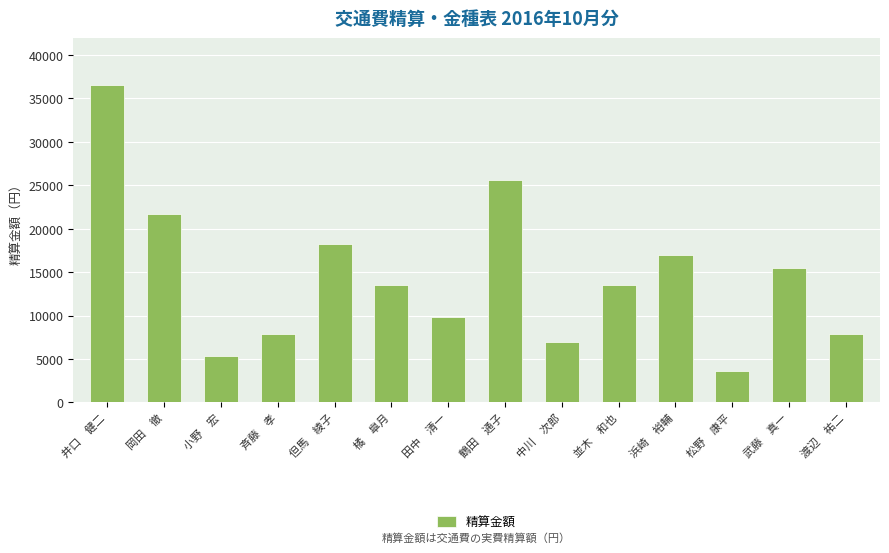

What value does the data have at 武藤　真一, to the nearest 10?

15420